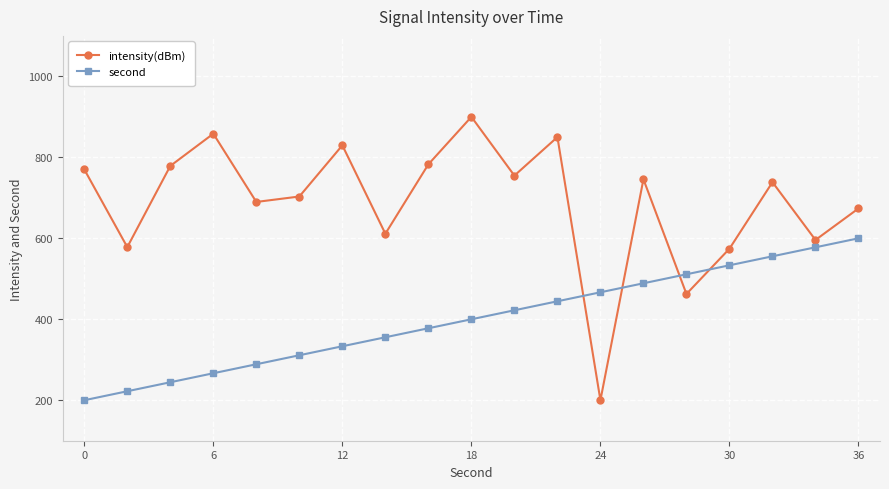

Which series has the widest spread of values?

intensity(dBm)